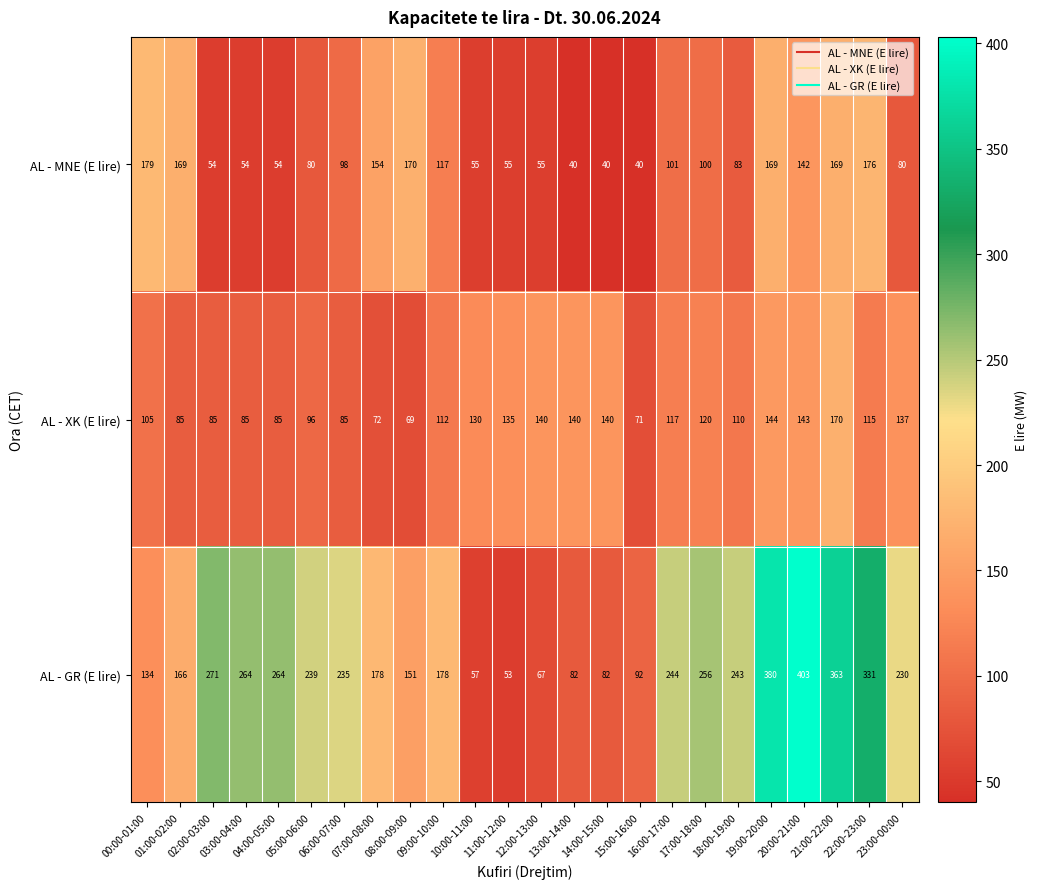

What is the sum of all AL - MNE (E lire) values?

2434